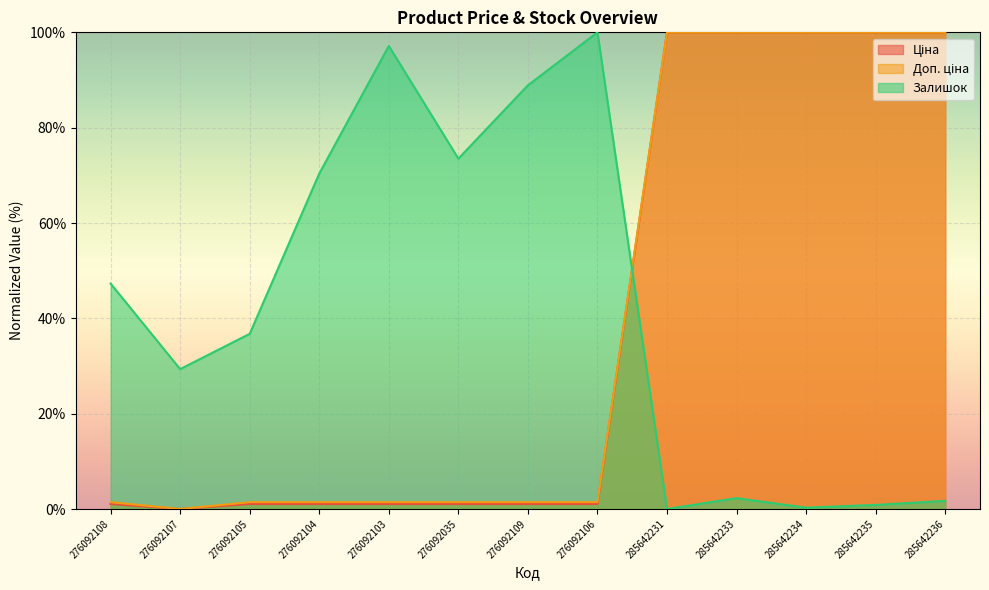

What is the label of the 12th point from the left?

285642235